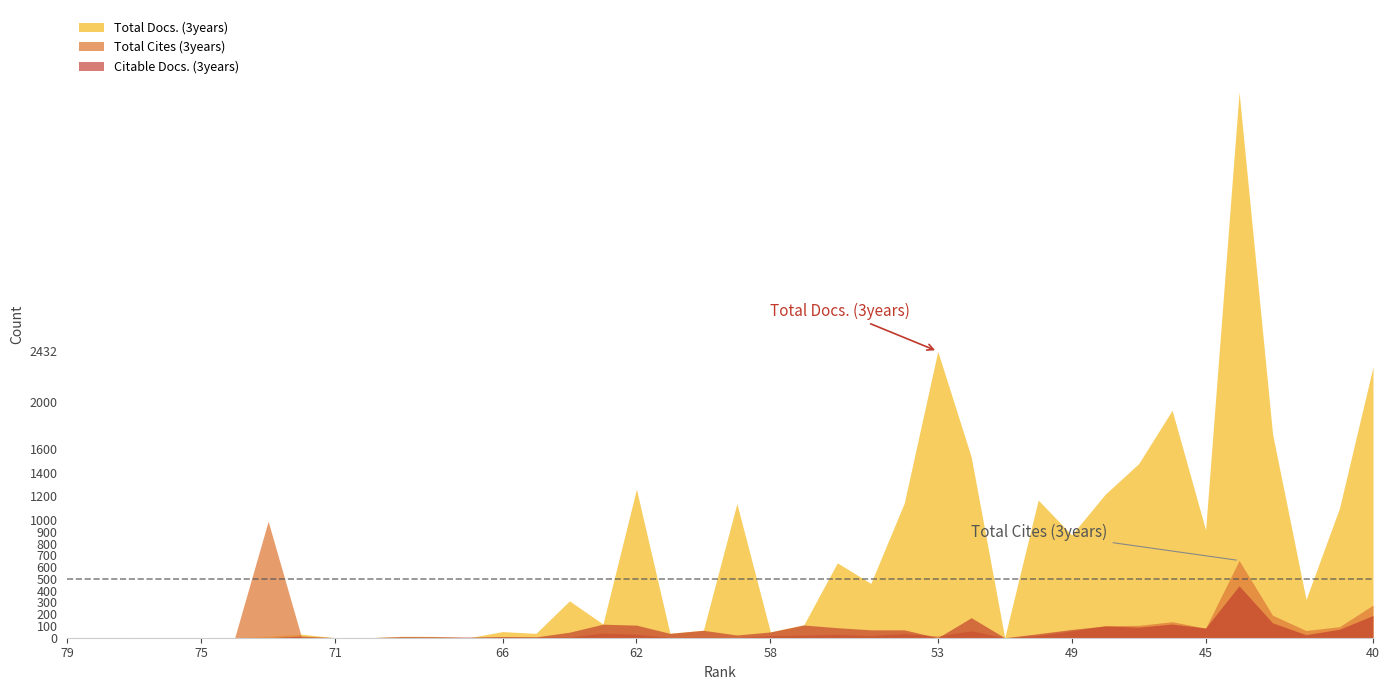

What is the sum of all Total Cites (3years) values?

3067